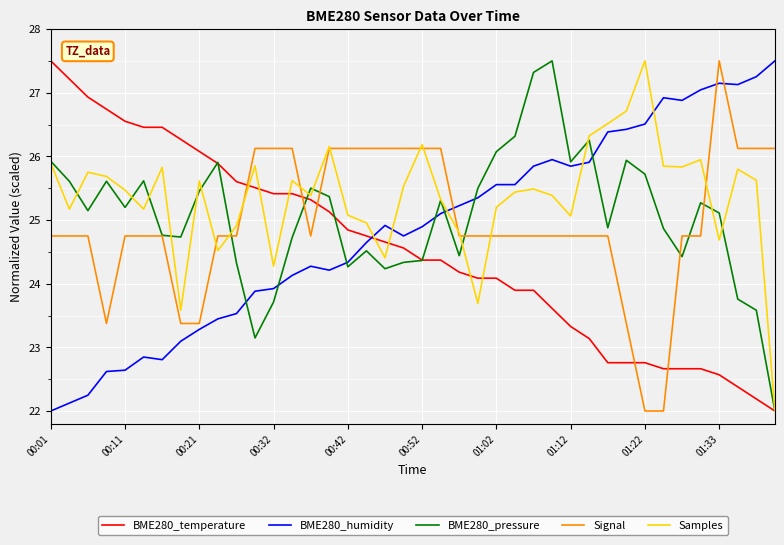

What is the minimum value shown in the chart?

22.0